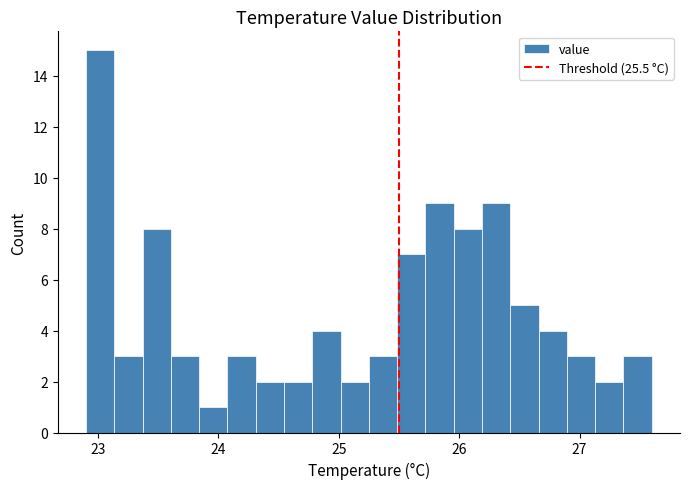

Around what value on the x-axis is the tallest bar? Give the approximate position of its centre, as read against the axis.

23.0